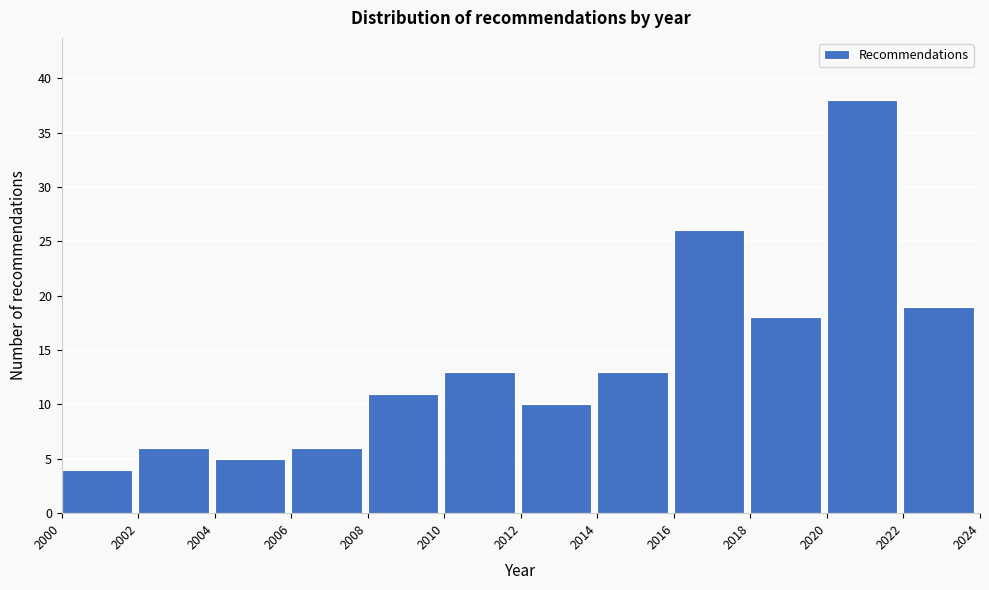

Reading left to right, transcribe this chart: for each bar, give the range it covers on the x-axis and its height. The values are not printed on the chart, so give them approximately, as read against the axis.

2000 to 2002: 4
2002 to 2004: 6
2004 to 2006: 5
2006 to 2008: 6
2008 to 2010: 11
2010 to 2012: 13
2012 to 2014: 10
2014 to 2016: 13
2016 to 2018: 26
2018 to 2020: 18
2020 to 2022: 38
2022 to 2024: 19